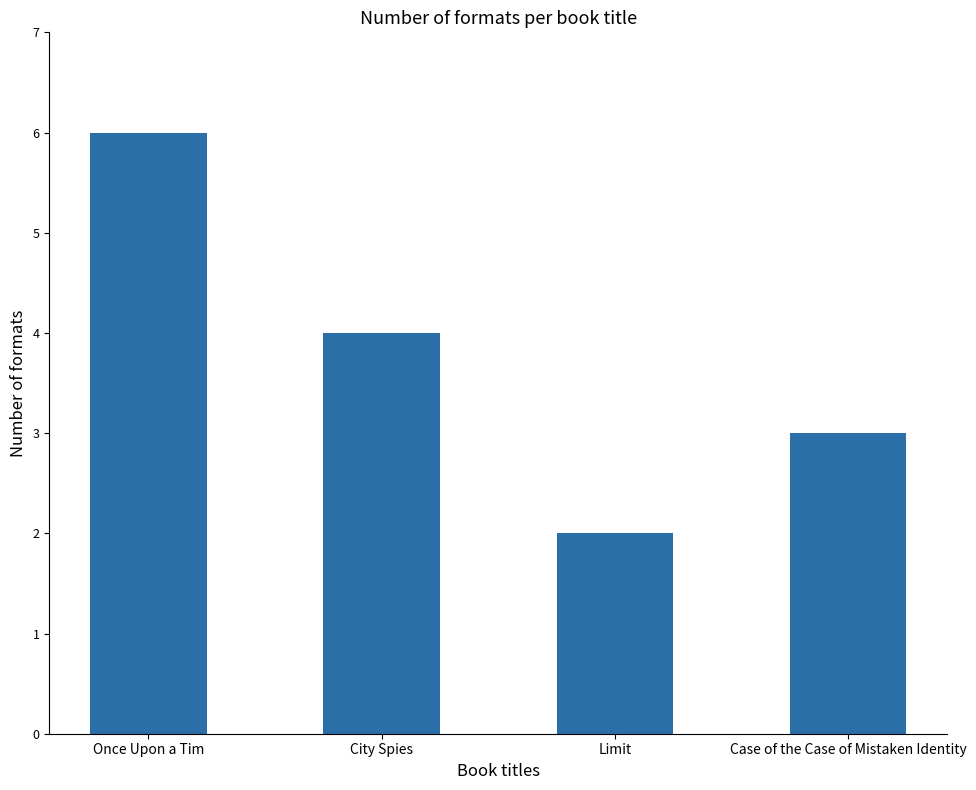

True or false: the data shows 4 at Limit.

False